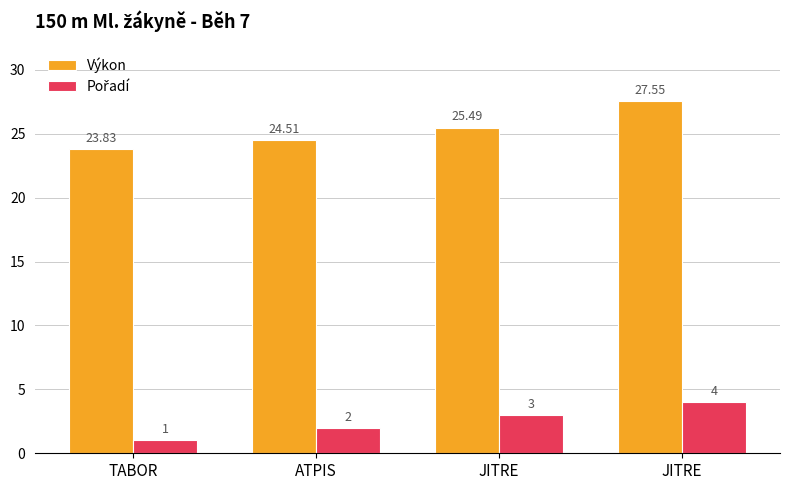

How many groups of bars are there?

4